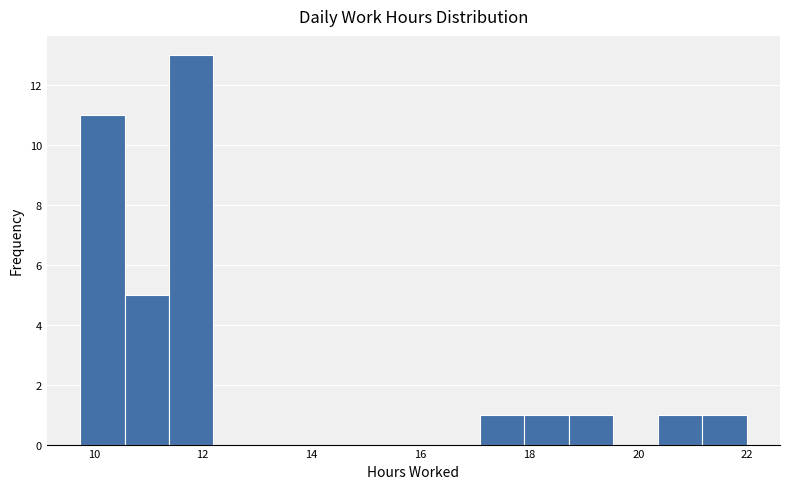

Reading left to right, list every bar in this chart as the range it spans on the x-axis followed by its height. Neither the bar edges nor the heights are printed on the chart, so give them approximately, as read against the axes.

9.8 to 10.6: 11
10.6 to 11.4: 5
11.4 to 12.2: 13
12.2 to 13.0: 0
13.0 to 13.8: 0
13.8 to 14.6: 0
14.6 to 15.4: 0
15.4 to 16.2: 0
16.2 to 17.0: 0
17.0 to 18.0: 1
18.0 to 18.8: 1
18.8 to 19.6: 1
19.6 to 20.4: 0
20.4 to 21.2: 1
21.2 to 22.0: 1